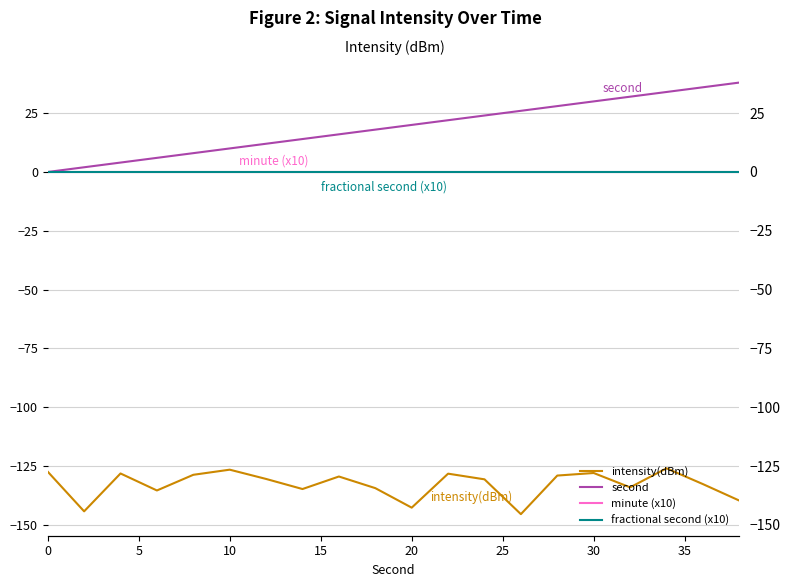

What is the smallest value displayed?

-145.4